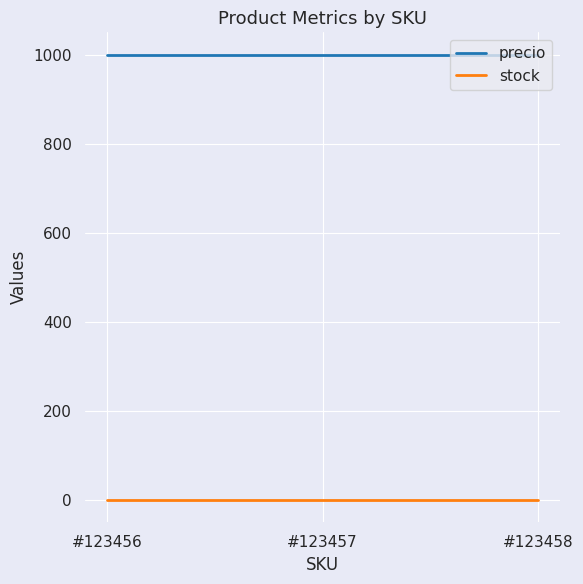

Rank the series by their average value, from highest to lowest.

precio, stock